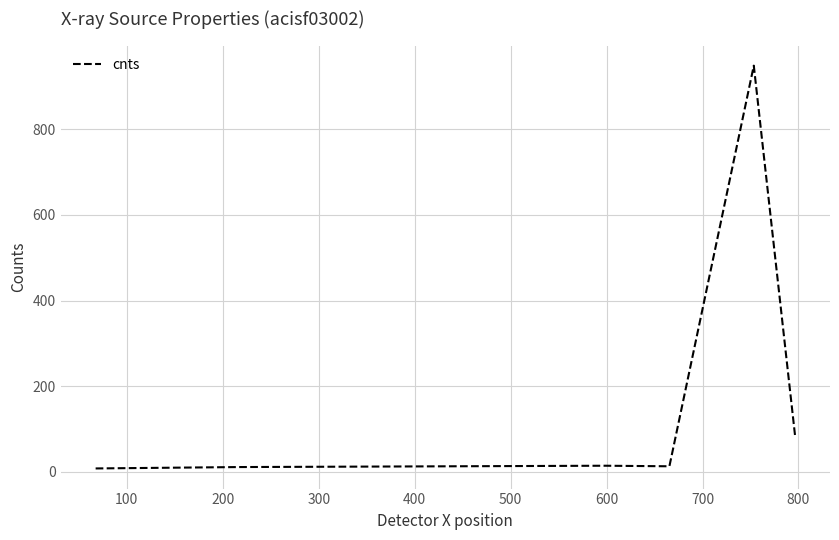

What is the difference between the maximum and minimum values?

941.1